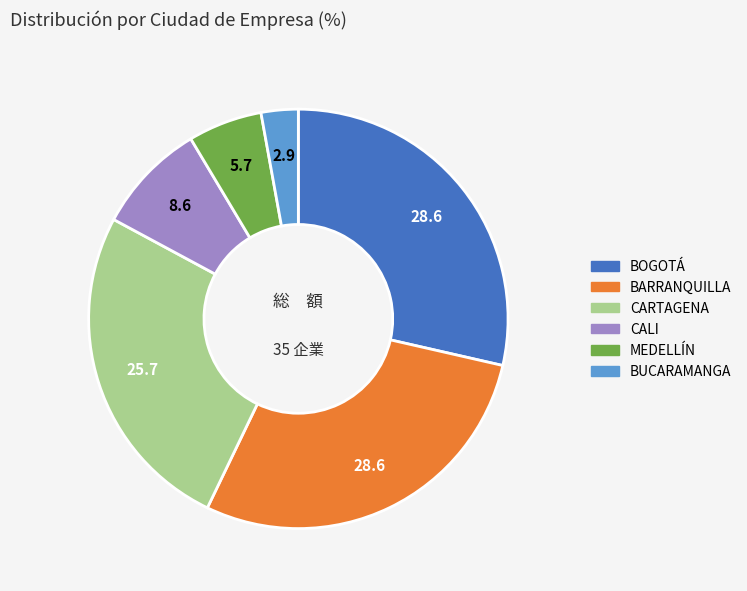

How many segments does this pie chart have?

6